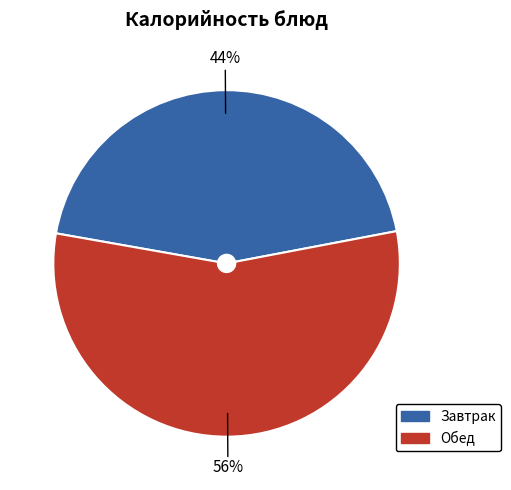

Is there a majority slice in this chart?

Yes